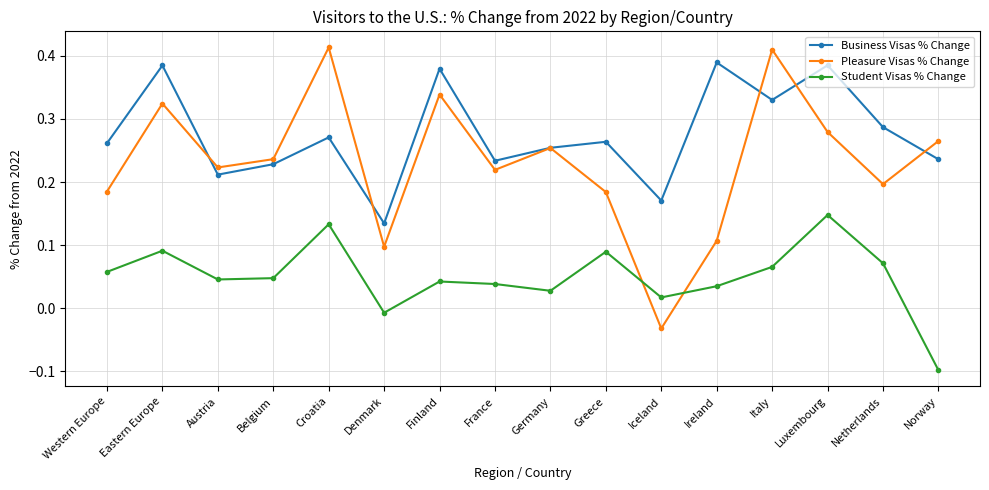

True or false: Business Visas % Change and Pleasure Visas % Change intersect in this chart.

True